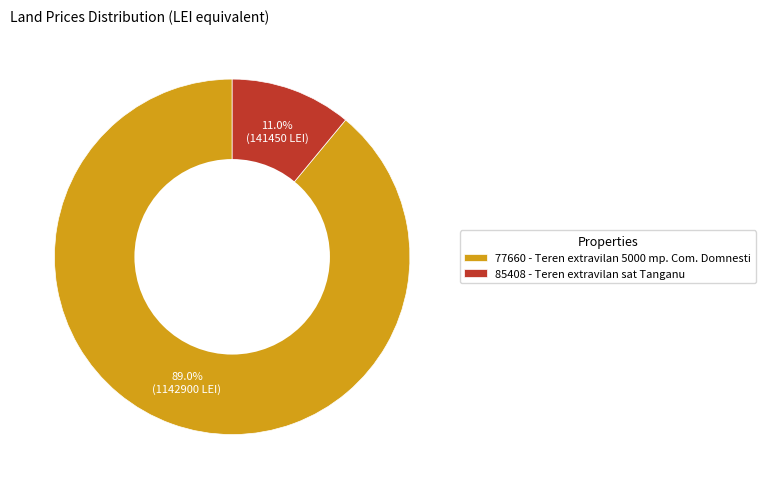

Count the number of slices in the pie.

2